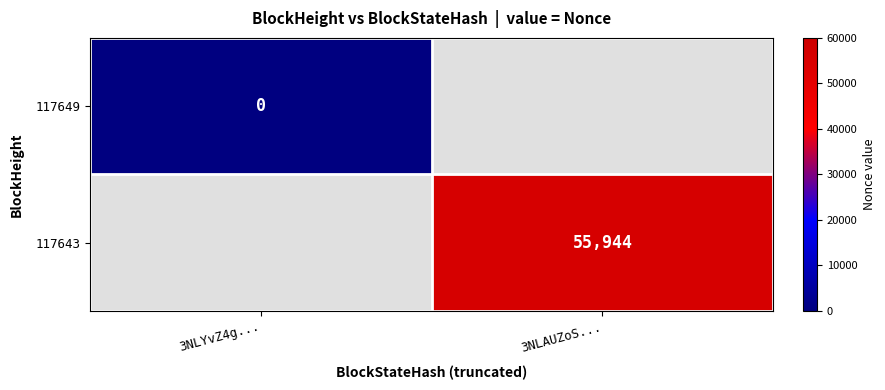

Is the value of 117649 at 3NLYvZ4g... greater than the value of 117643 at 3NLAUZoS...?

No